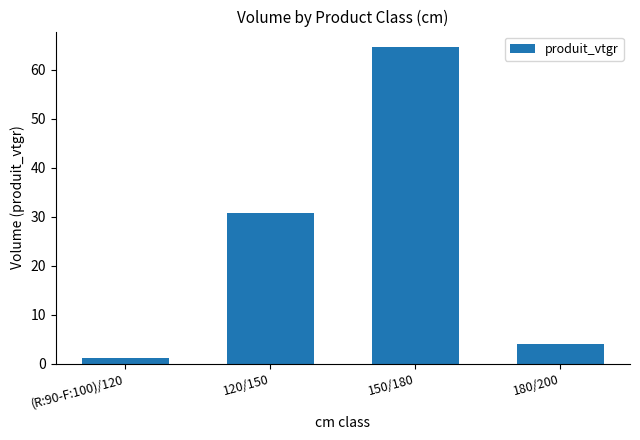

What is the difference between the second highest and minimum values?

29.6